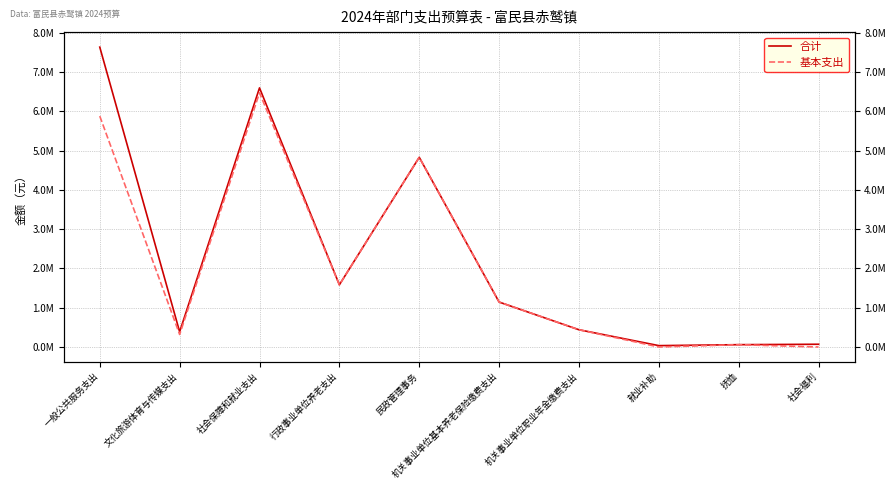

Which series has the largest range (max minus min)?

合计